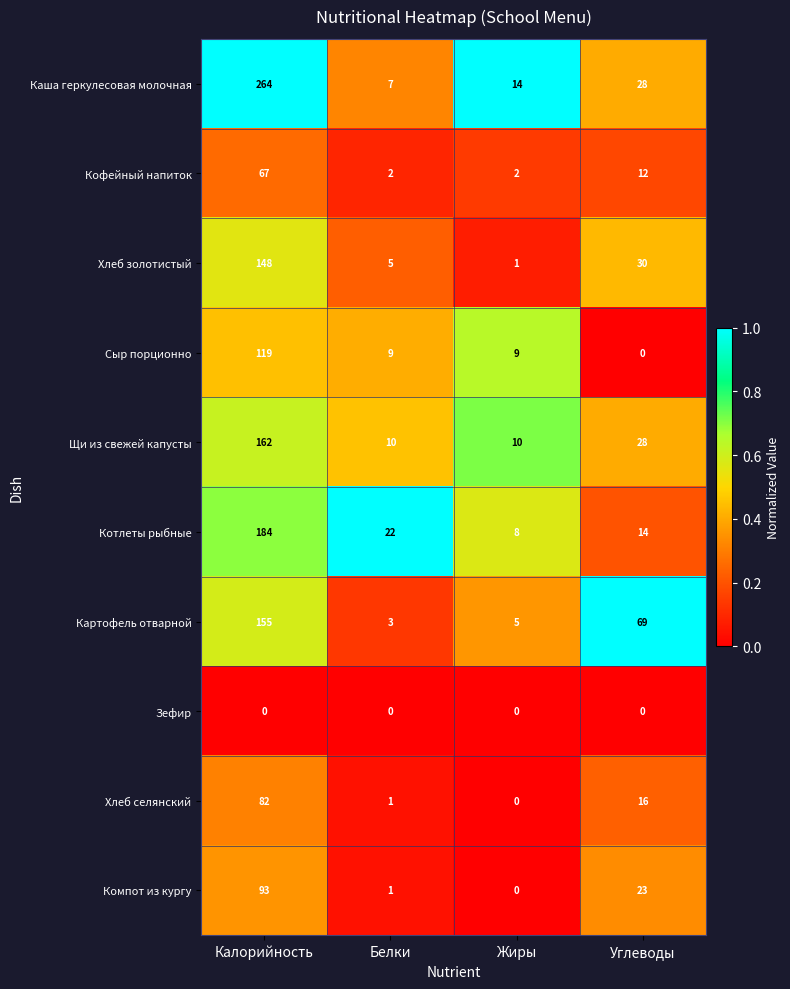

Between Калорийность and Жиры, which series saw the biggest shift?

Каша геркулесовая молочная